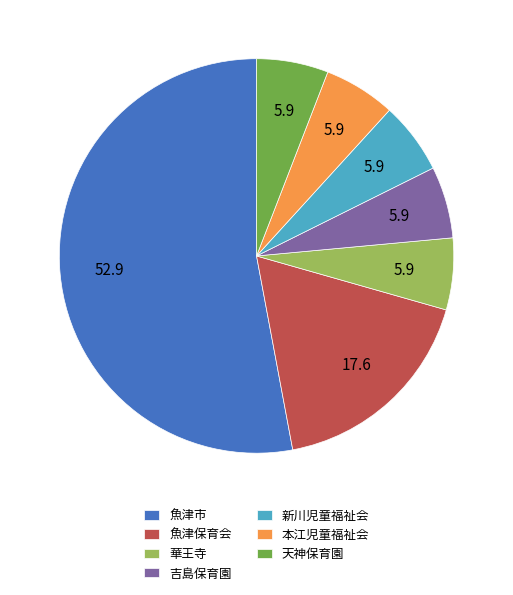

What is the largest slice in the pie chart?

魚津市